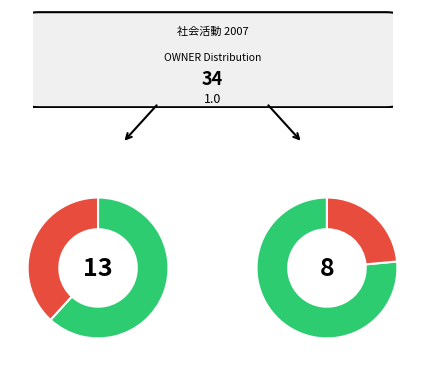

The 田中 均 slice represents 1% of the pie. True or false?

False